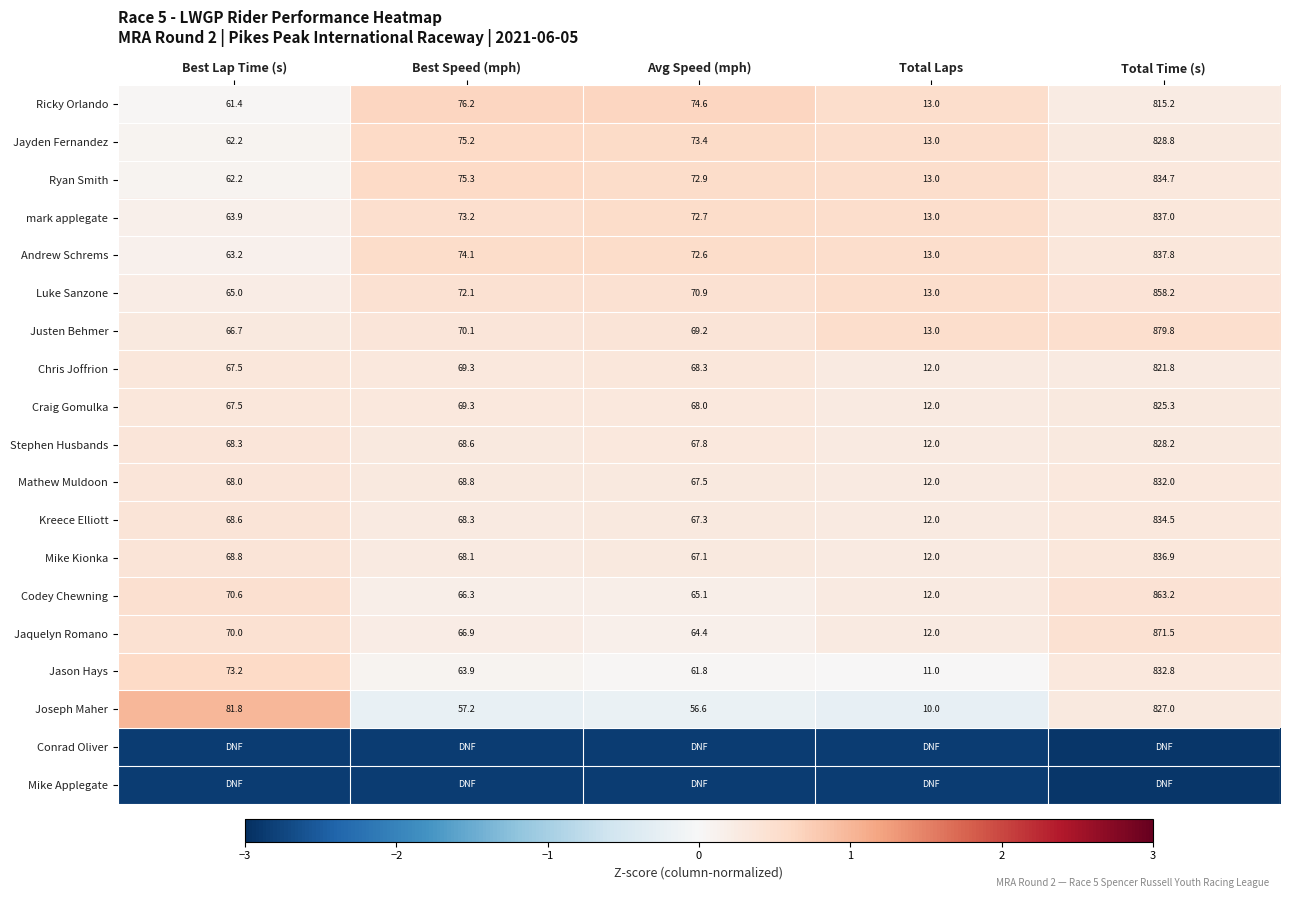

Which category has the highest value in the Luke Sanzone series?

Total Time (s)